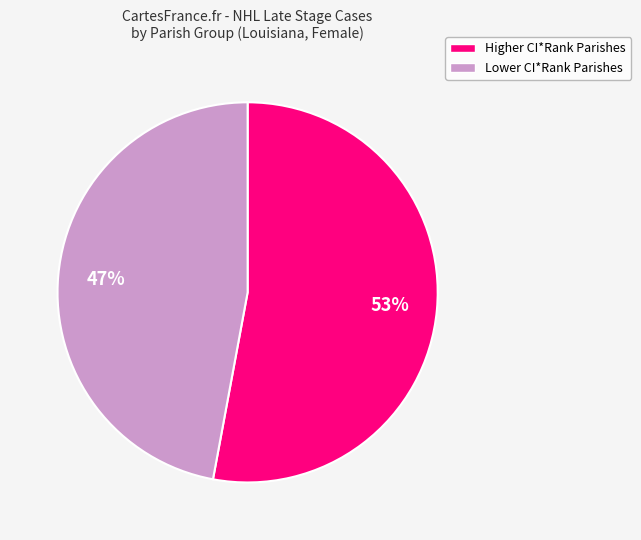

To the nearest percent, what is the difference between the largest and smallest slice percentages?

6%